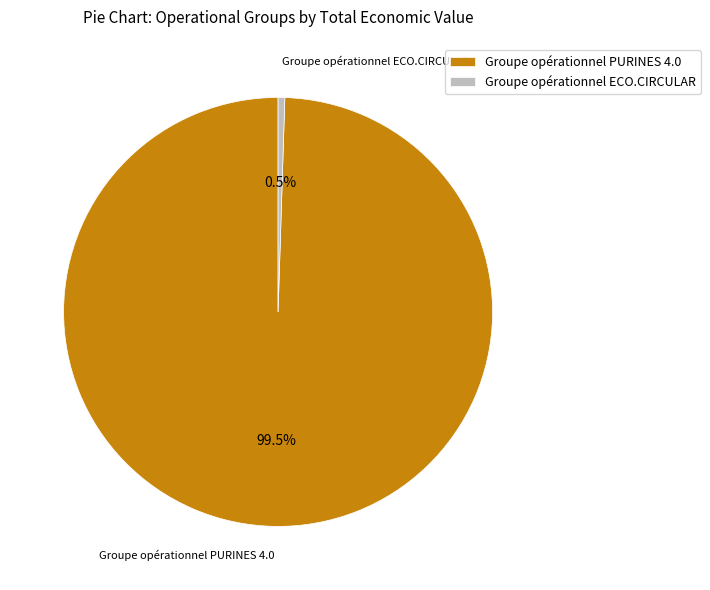

What is the majority slice?

Groupe opérationnel PURINES 4.0